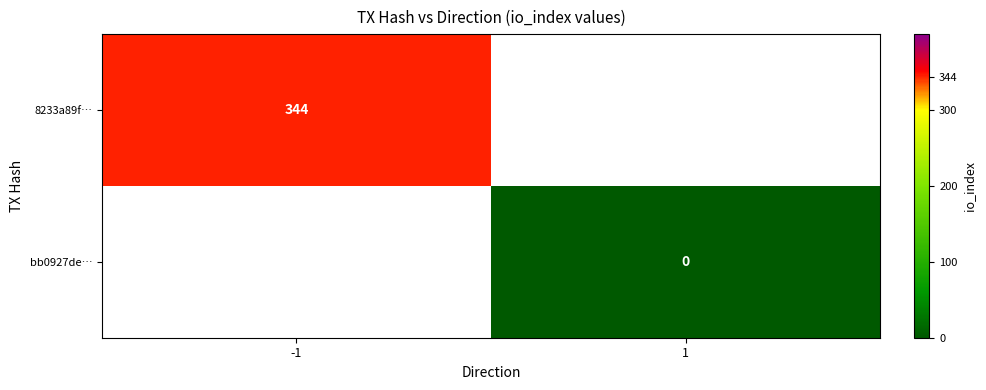

The 8233a89f… series shows 501.3 at -1. True or false?

False